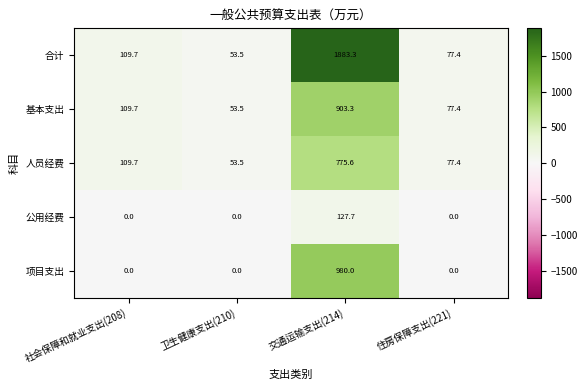

Is the value of 人员经费 at 社会保障和就业支出(208) greater than the value of 合计 at 卫生健康支出(210)?

Yes